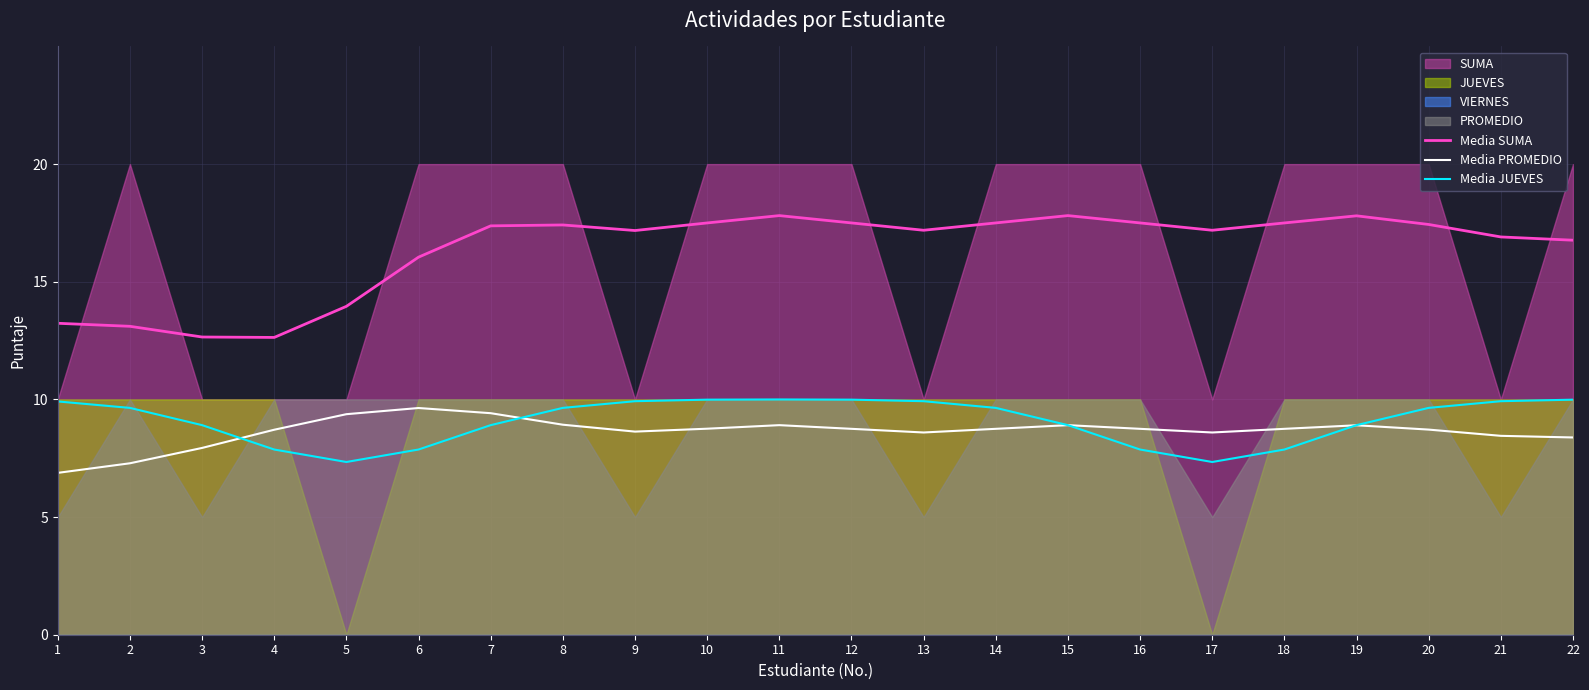

Between 19 and 17, which is larger?

19